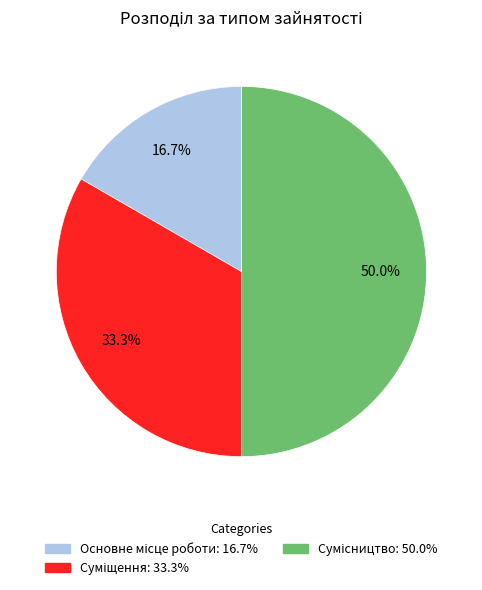

What is the change in value from Основне місце роботи to Суміщення?

+1